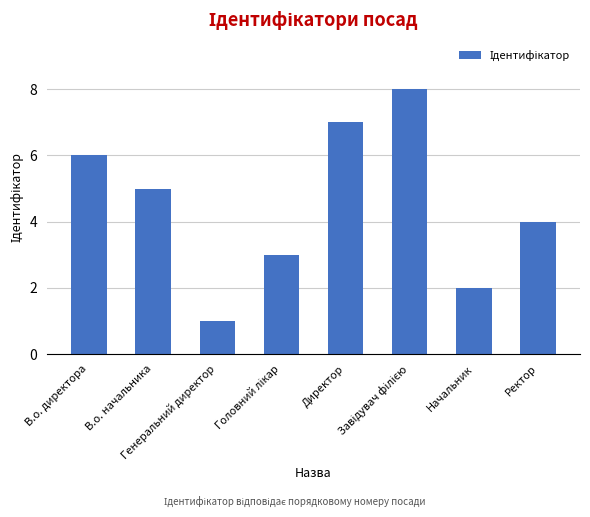

What is the difference between the maximum and second lowest values?

6